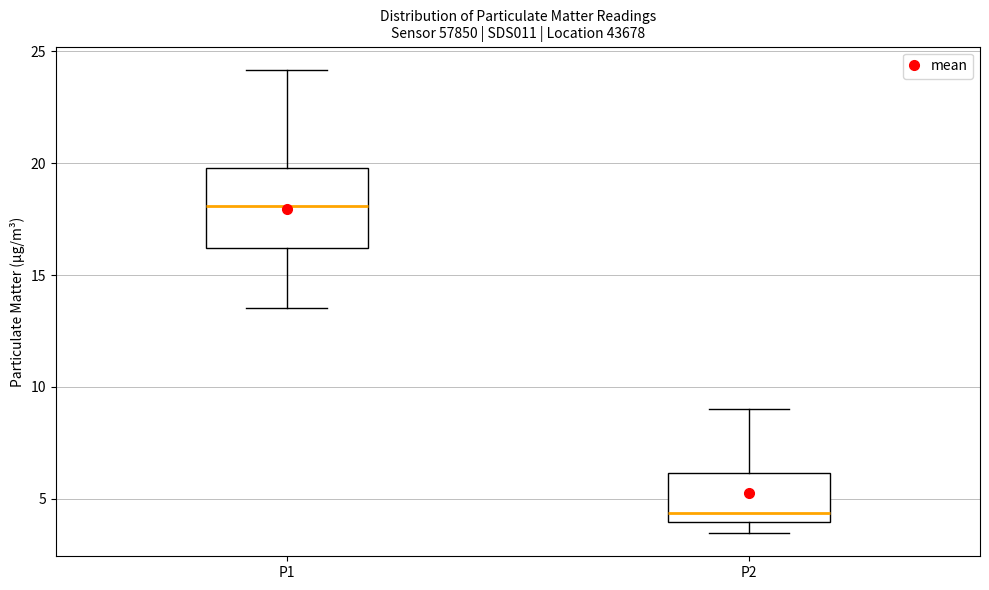

Which box has the lowest median line?

P2